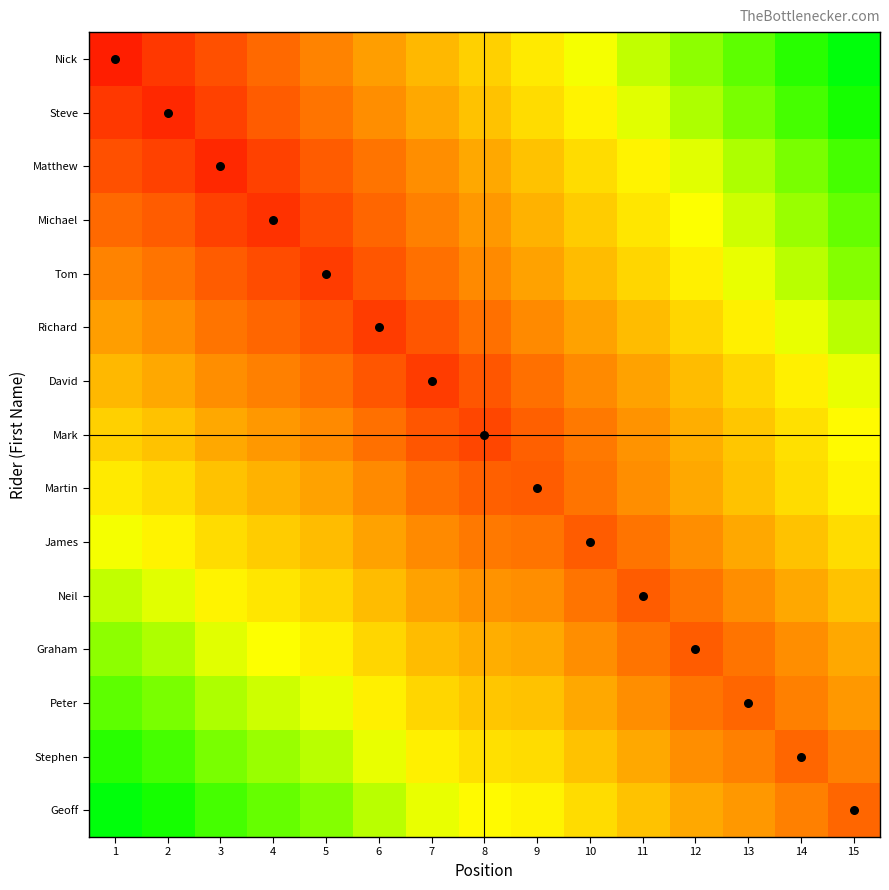

At which category is the sum across all series the highest?

15